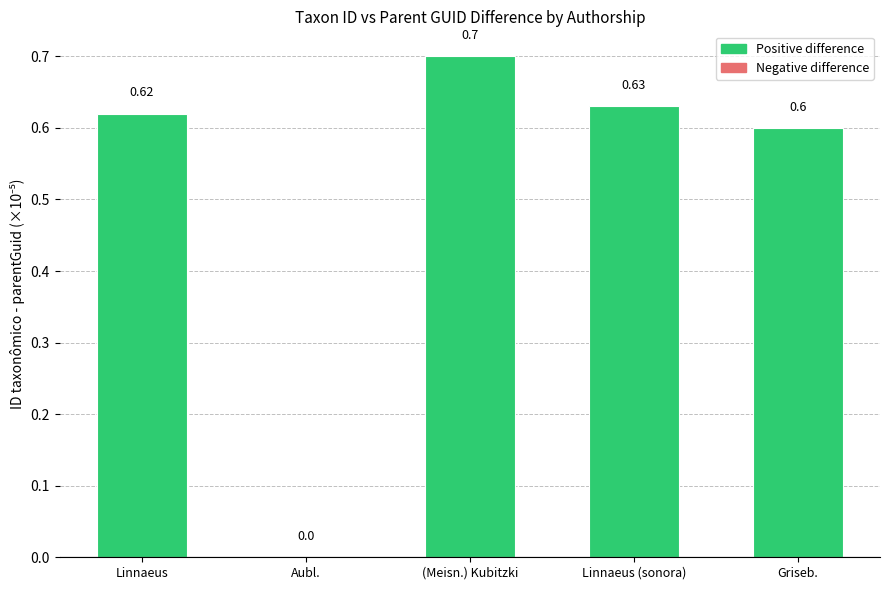

What value does the data have at (Meisn.) Kubitzki?

0.7